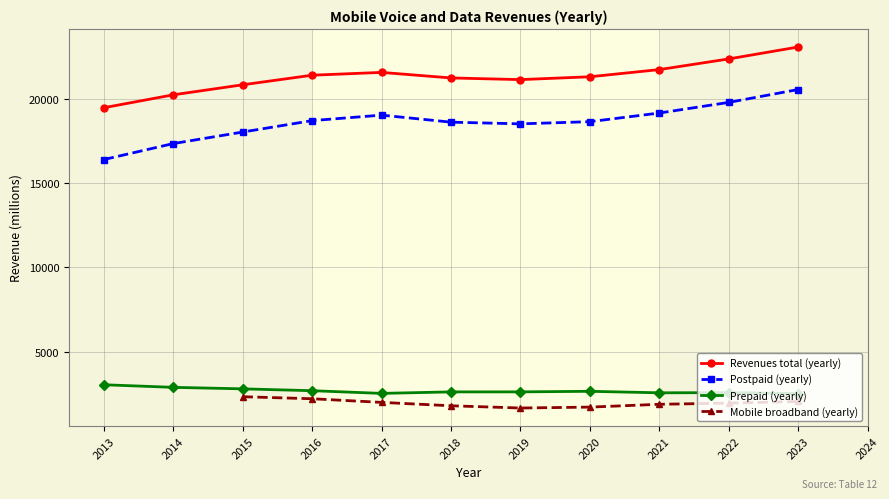

At which category is the sum across all series the highest?

2023